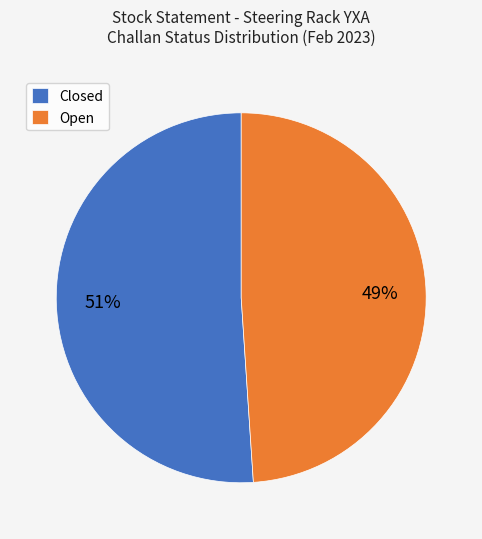

What percentage is the Closed slice, to the nearest percent?

51%